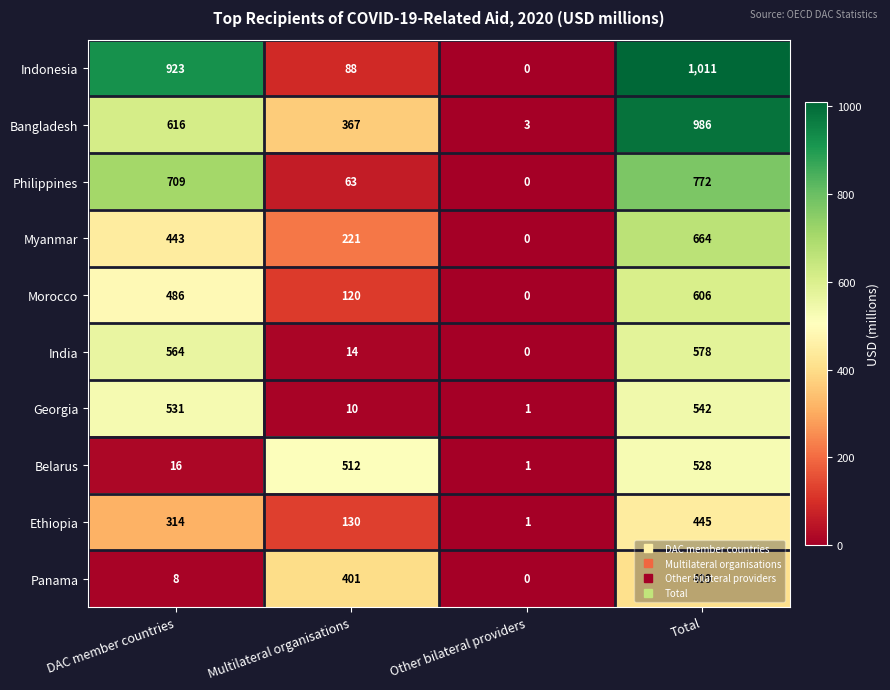

What is the sum of the Philippines values at Total and Multilateral organisations?

835